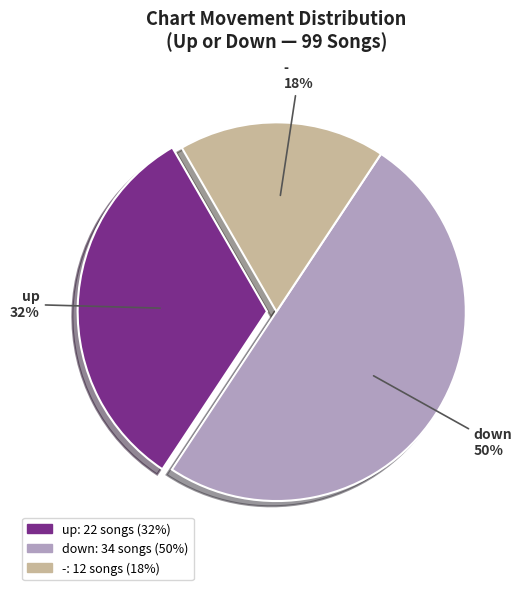

Is it true that - is 18% of the pie?

True